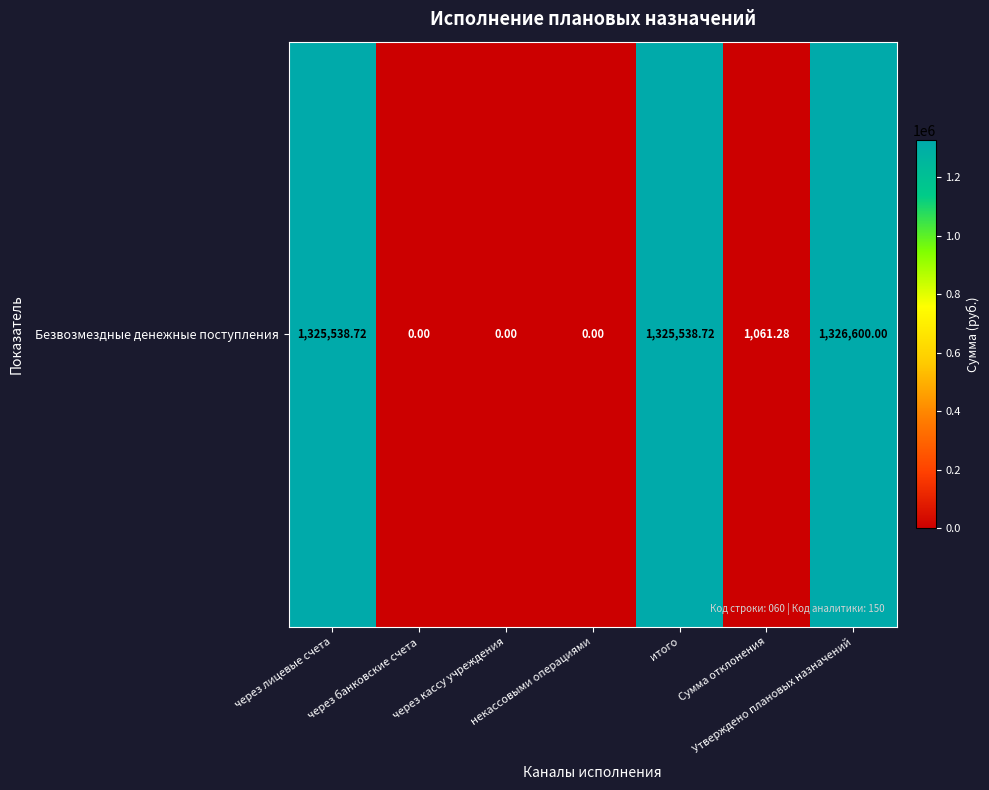

At which label does the data first exceed 1061?

через лицевые счета